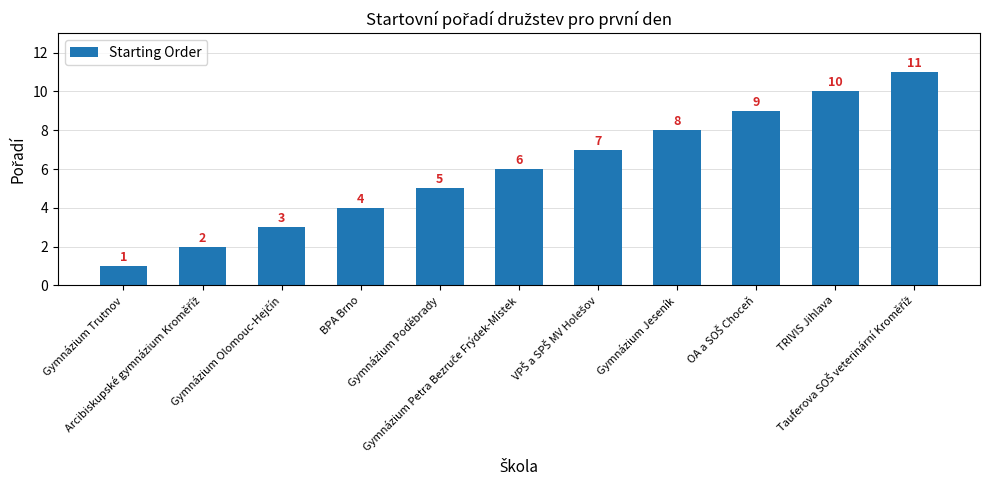

What is the average value?

6